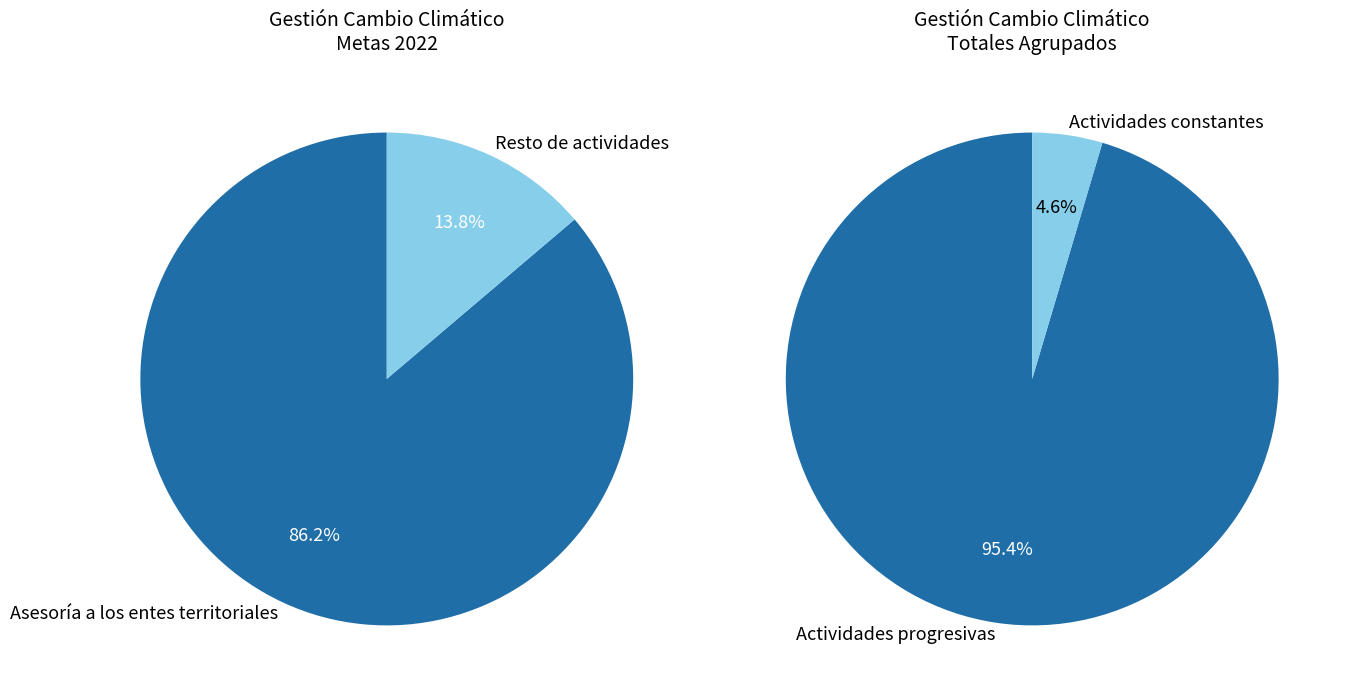

Which category has the biggest portion of the pie?

Asesoría a los entes territoriales